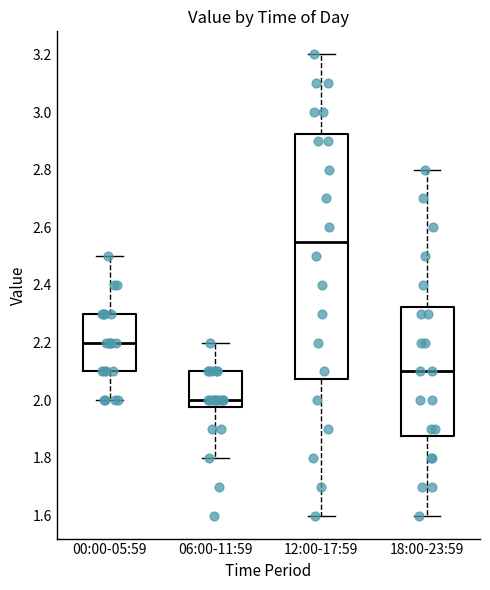

Reading left to right, read every box against the y-axis: the position of its median line, the range the box covers, and the ends of its whiskers. The values are not printed on the chart, so give them approximately, as read against the axis.

00:00-05:59: median 2.20, box 2.10 to 2.30, whiskers 2.00 to 2.50
06:00-11:59: median 2.00, box 1.98 to 2.10, whiskers 1.80 to 2.20
12:00-17:59: median 2.56, box 2.08 to 2.92, whiskers 1.60 to 3.20
18:00-23:59: median 2.10, box 1.88 to 2.32, whiskers 1.60 to 2.80